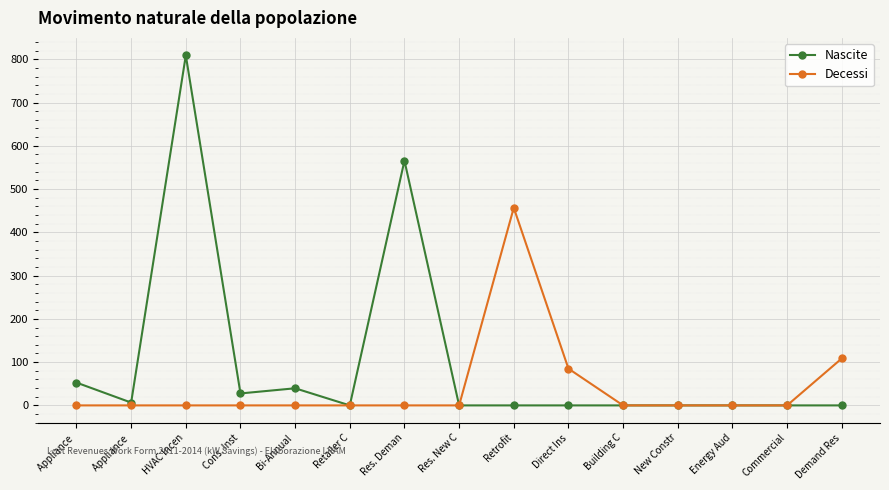

What is the total value across all series at Direct Ins?

85.0